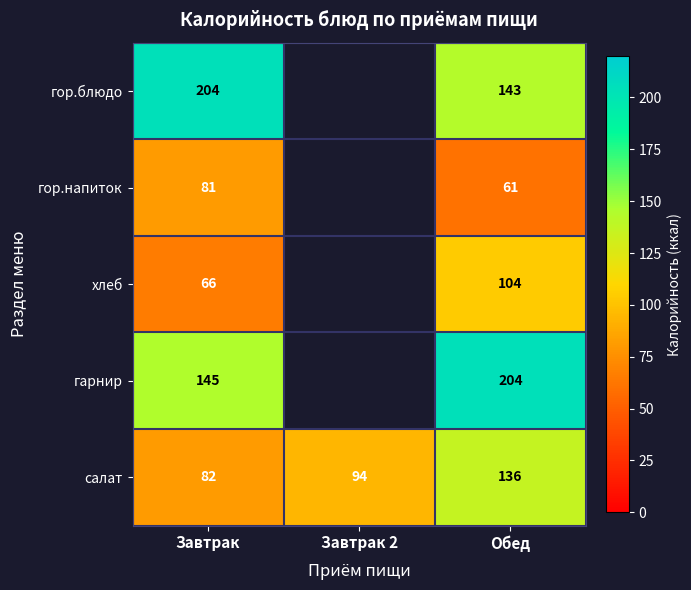

At which label is салат closest to 109?

Завтрак 2